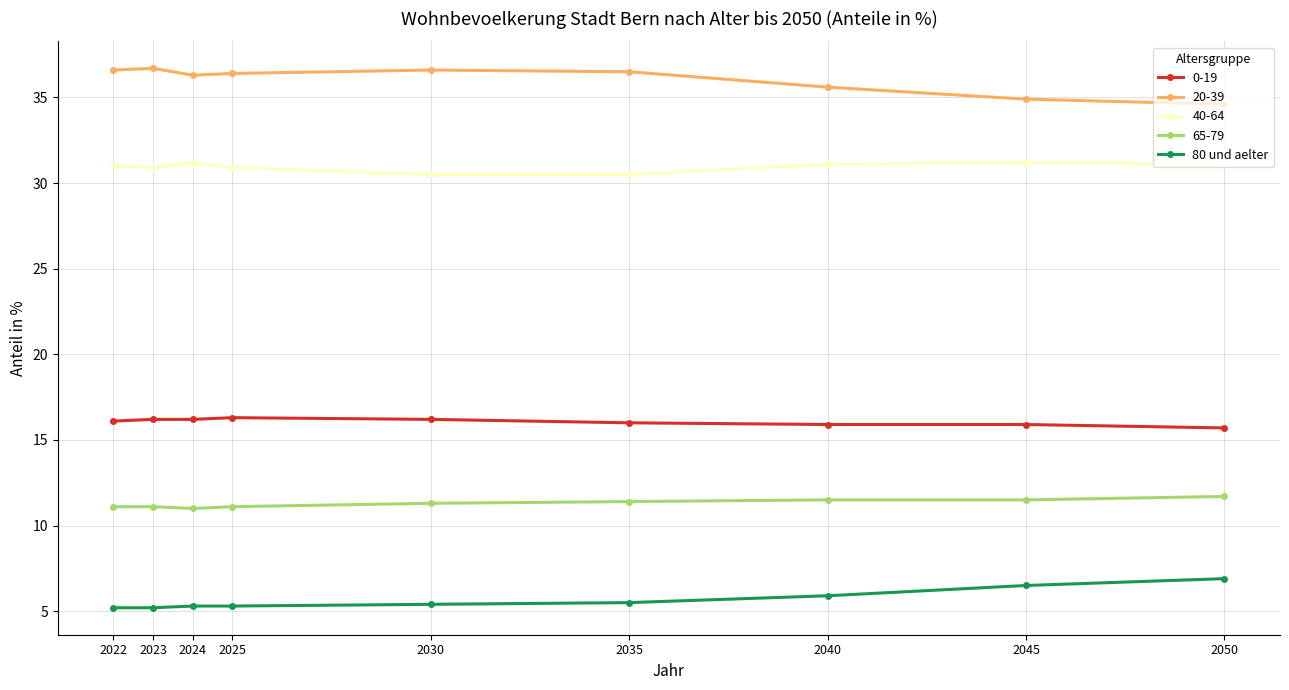

Count the number of data series in this chart.

5